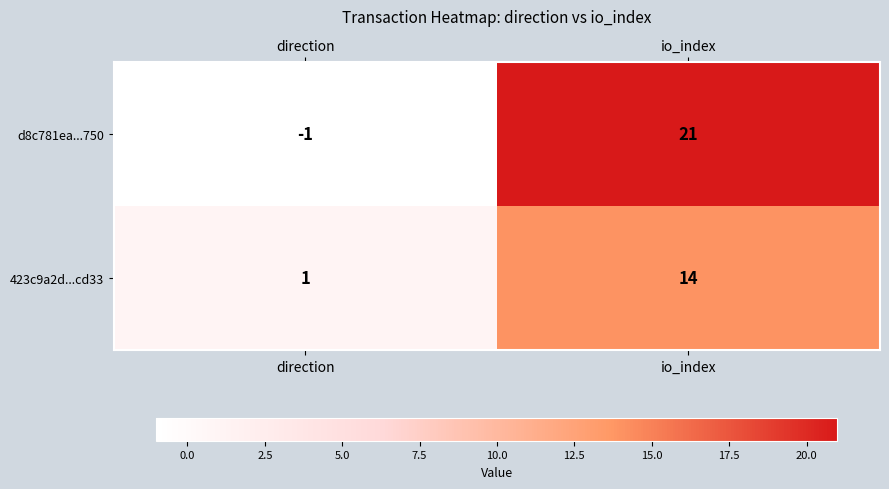

Reading left to right, extract all data points from this chart.

d8c781ea...750: direction=-1	io_index=21
423c9a2d...cd33: direction=1	io_index=14